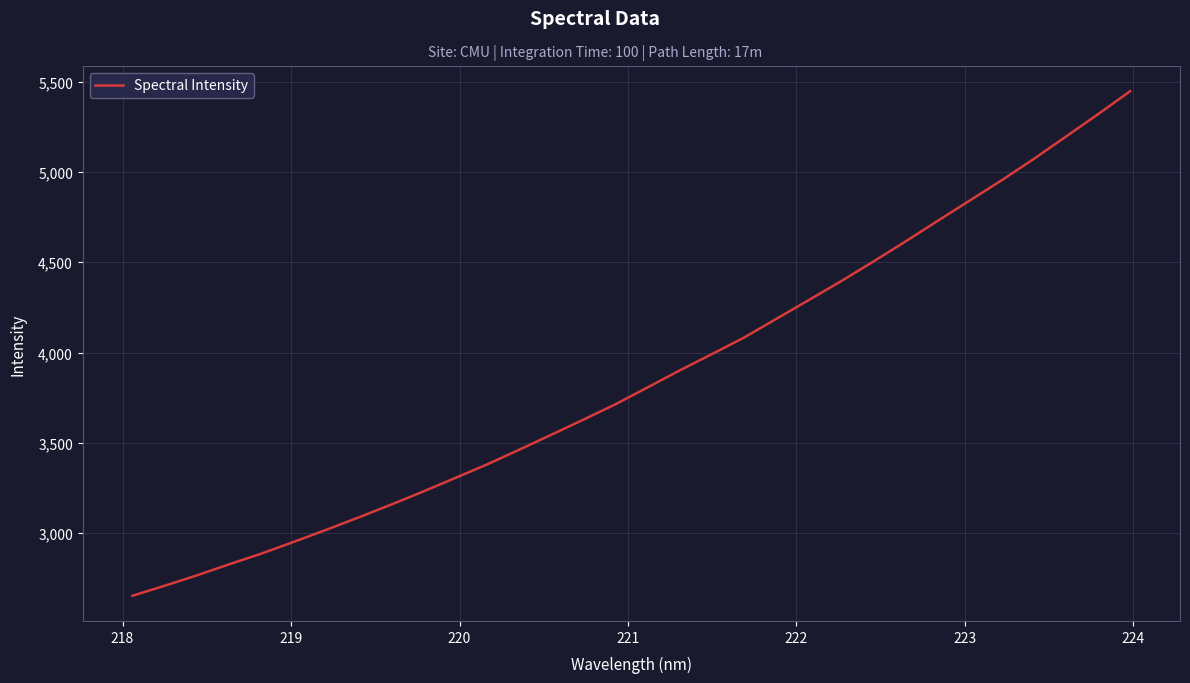

What is the minimum value shown in the chart?

2653.6